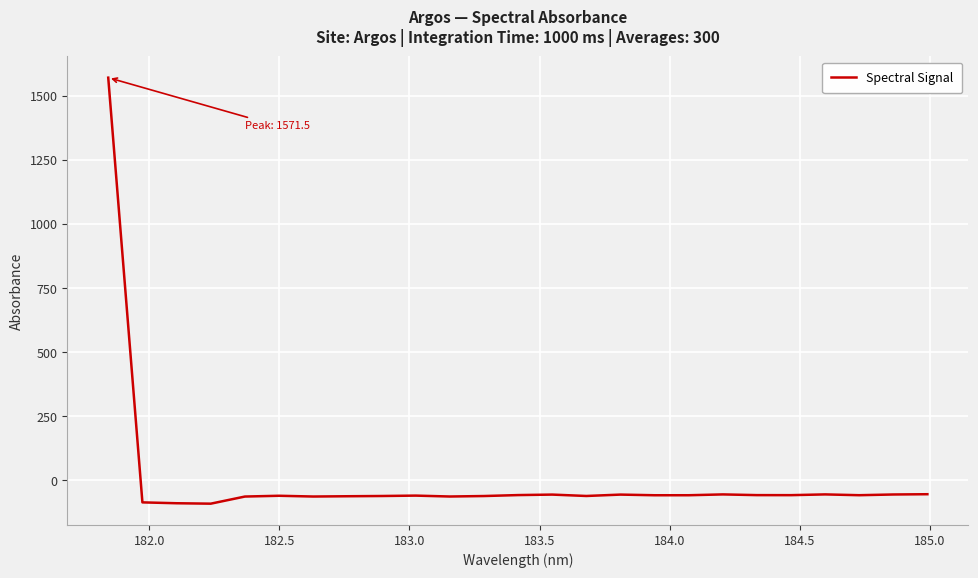

What is the difference between the maximum and minimum values?

1661.9